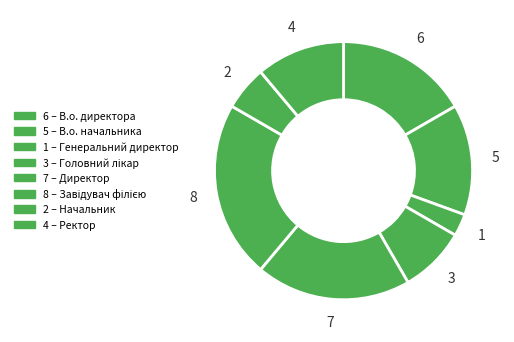

What is the smallest slice in the pie chart?

Генеральний директор